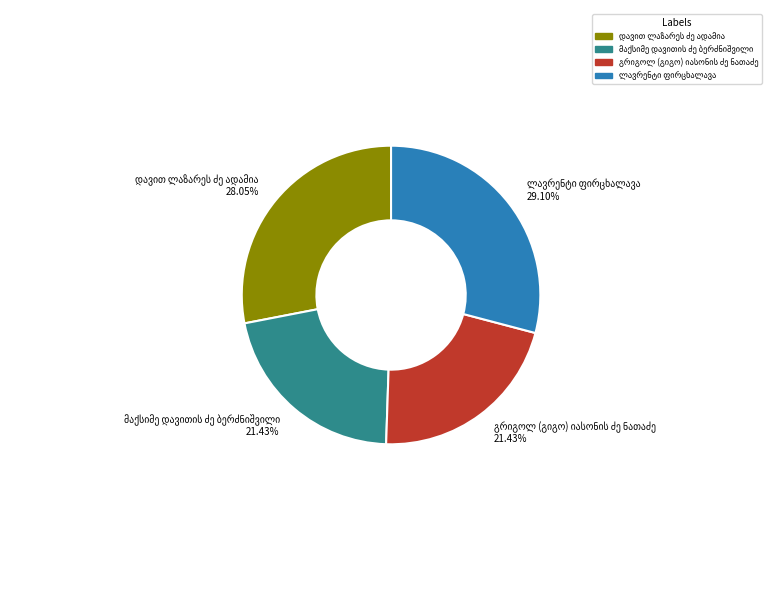

Does any single category account for the majority?

No